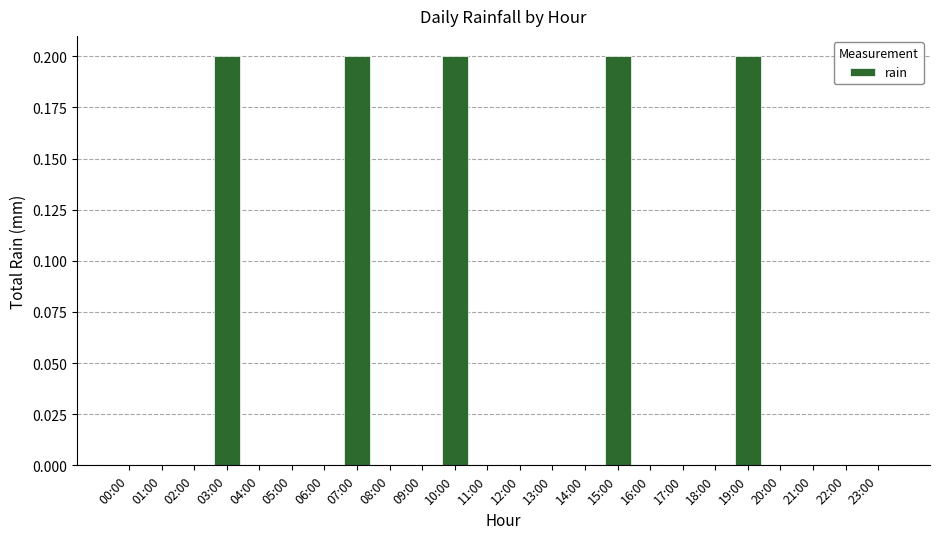

Reading left to right, what are all the values shown in this chart?

00:00=0.0	01:00=0.0	02:00=0.0	03:00=0.2	04:00=0.0	05:00=0.0	06:00=0.0	07:00=0.2	08:00=0.0	09:00=0.0	10:00=0.2	11:00=0.0	12:00=0.0	13:00=0.0	14:00=0.0	15:00=0.2	16:00=0.0	17:00=0.0	18:00=0.0	19:00=0.2	20:00=0.0	21:00=0.0	22:00=0.0	23:00=0.0